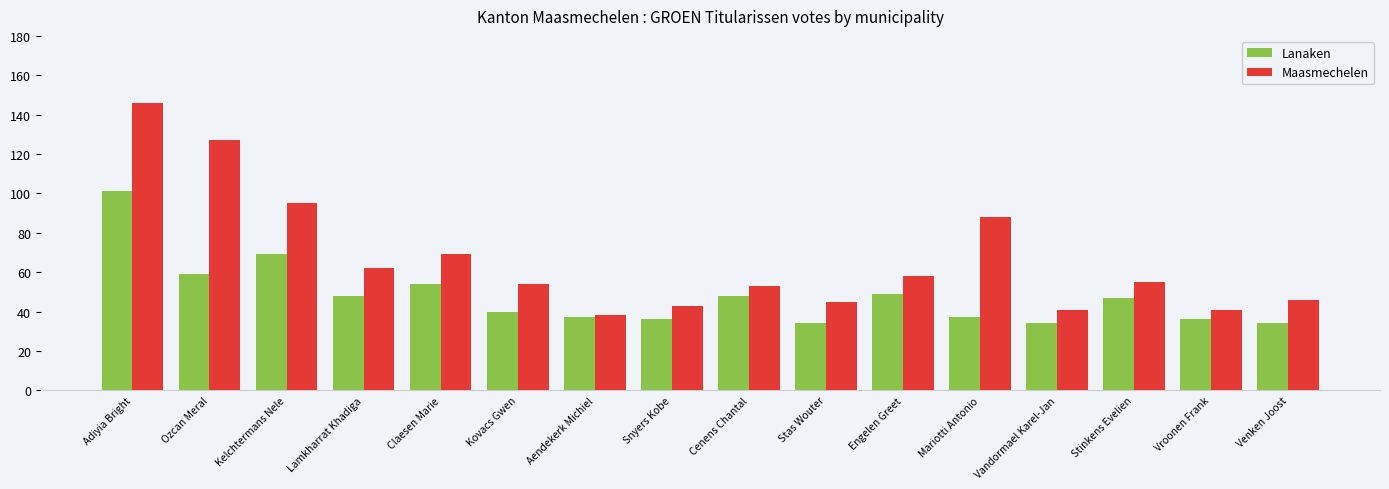

Which series has the largest range (max minus min)?

Maasmechelen